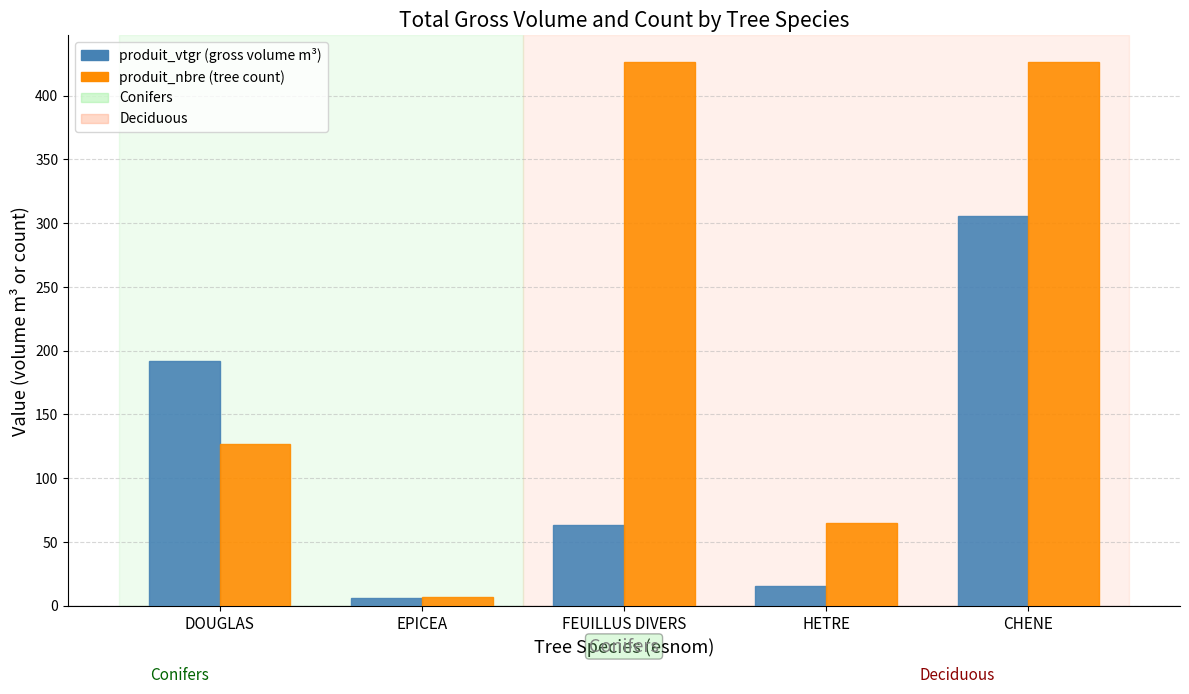

What is the spread (max minus min) of values at HETRE?

49.6